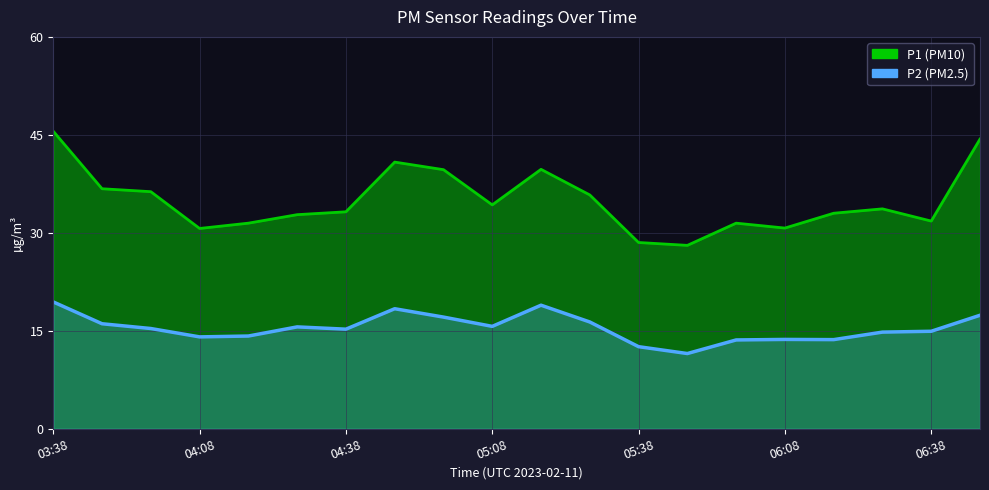

True or false: P2 and P1 cross at least once.

False